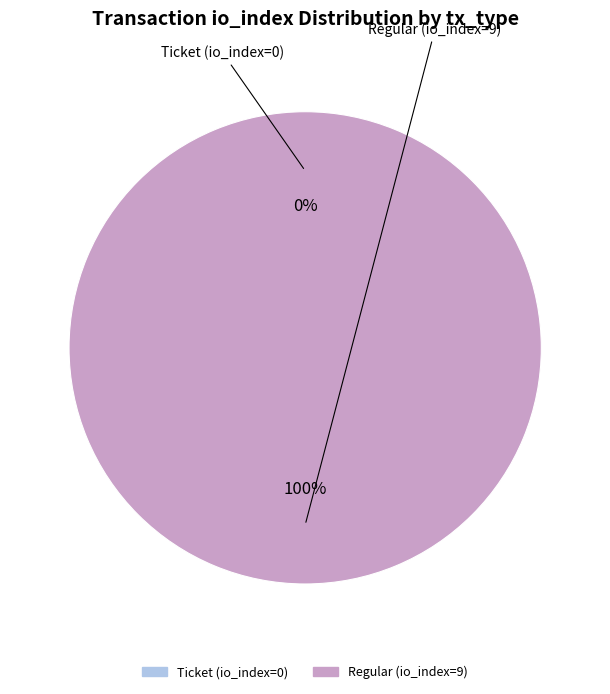

Which slice is the smallest?

Ticket (io_index=0)